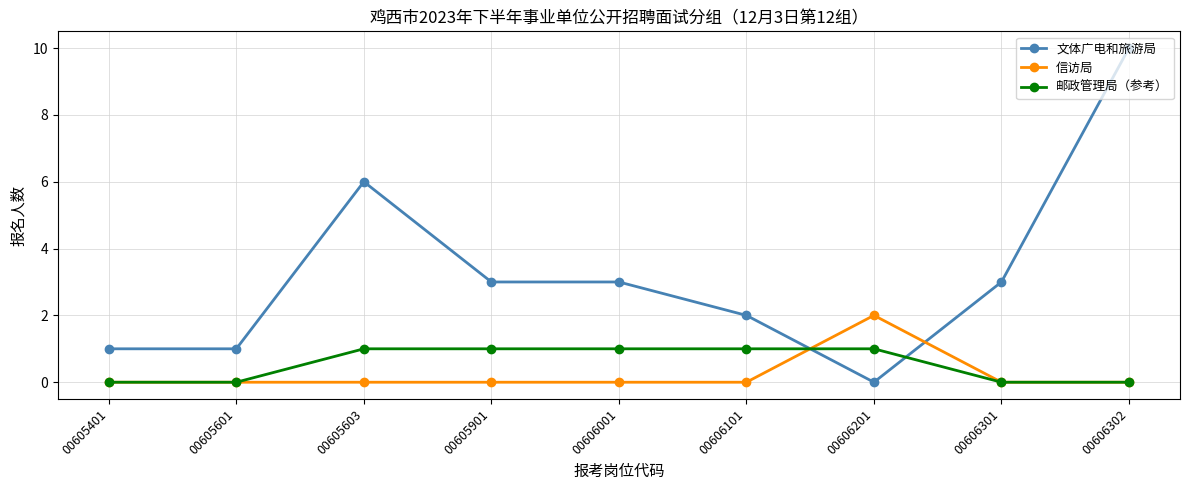

Rank the series by their maximum value, from lowest to highest.

邮政管理局（参考）, 信访局, 文体广电和旅游局